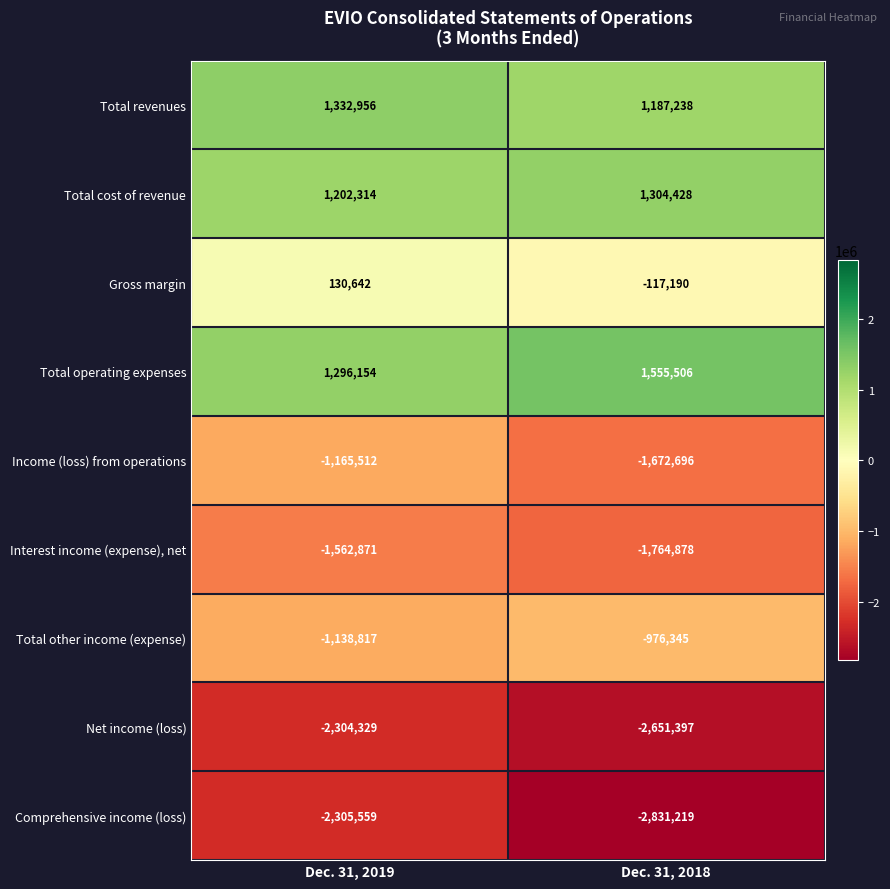

True or false: Comprehensive income (loss) has a value of -1495734 at Dec. 31, 2018.

False